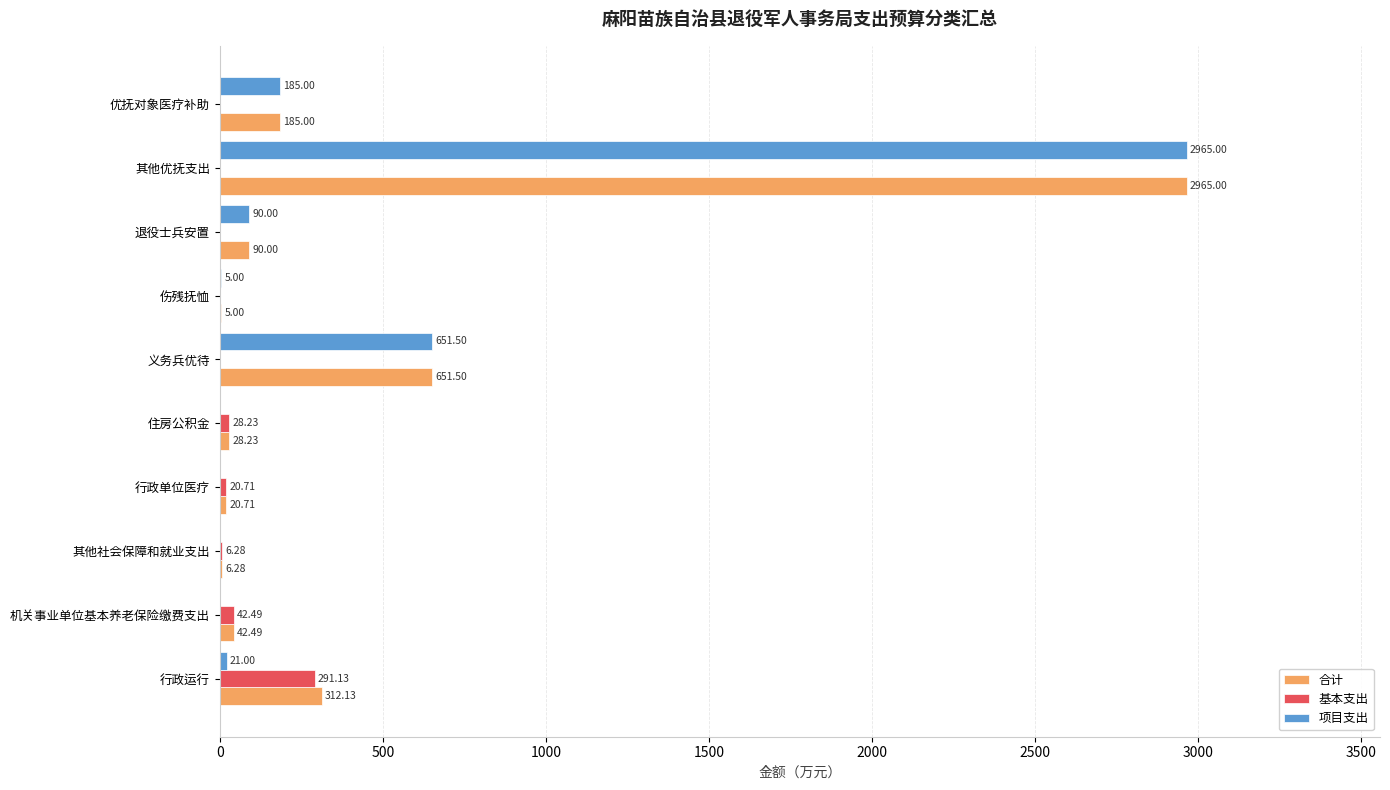

How many series are shown in this chart?

3